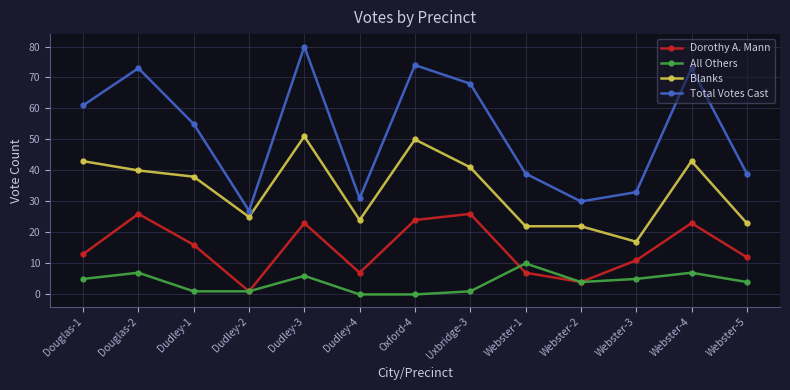

What is the label of the 5th point from the left?

Dudley-3